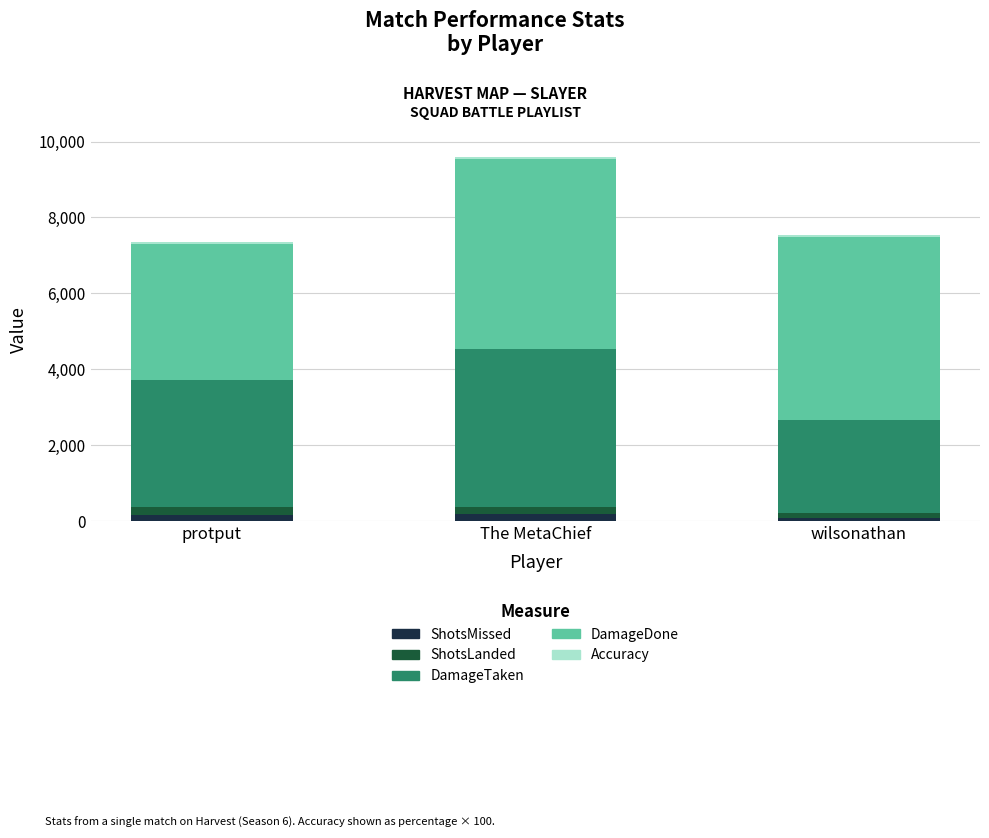

Are the bars horizontal?

No